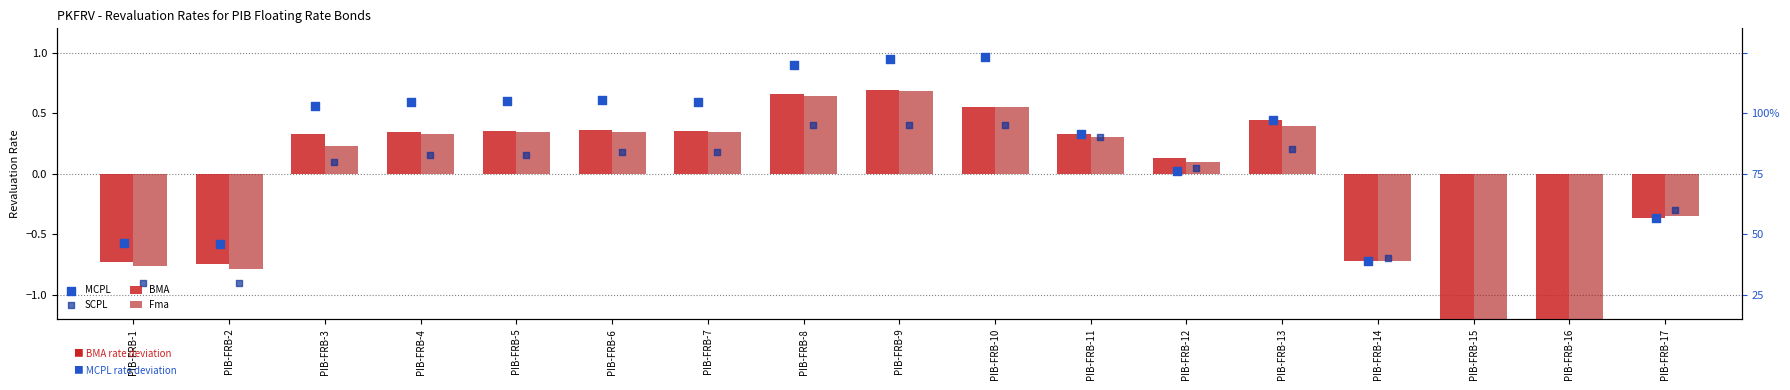

Which series contains the highest Y value?

MCPL